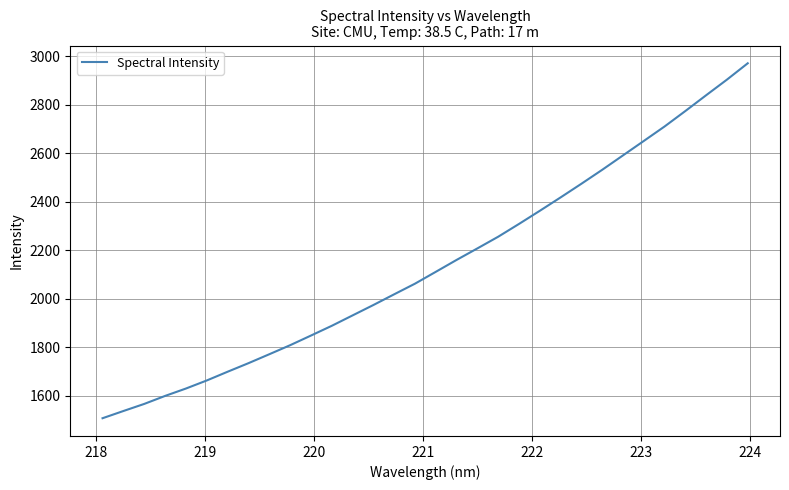

What is the difference between the maximum and minimum values?

1464.0